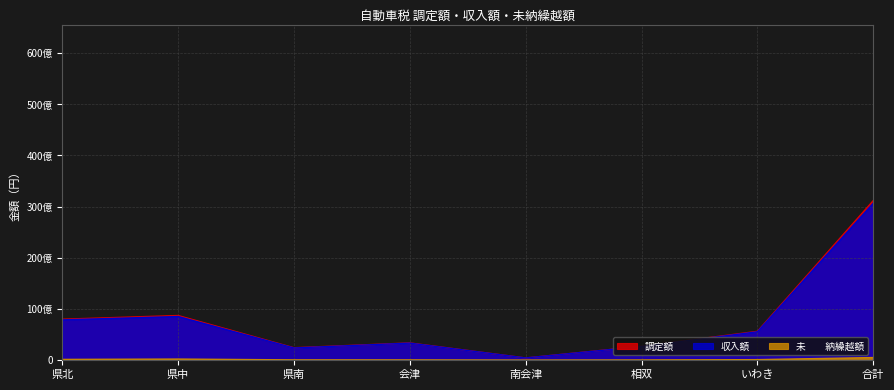

Which category has the highest value in the 調定額 series?

合計